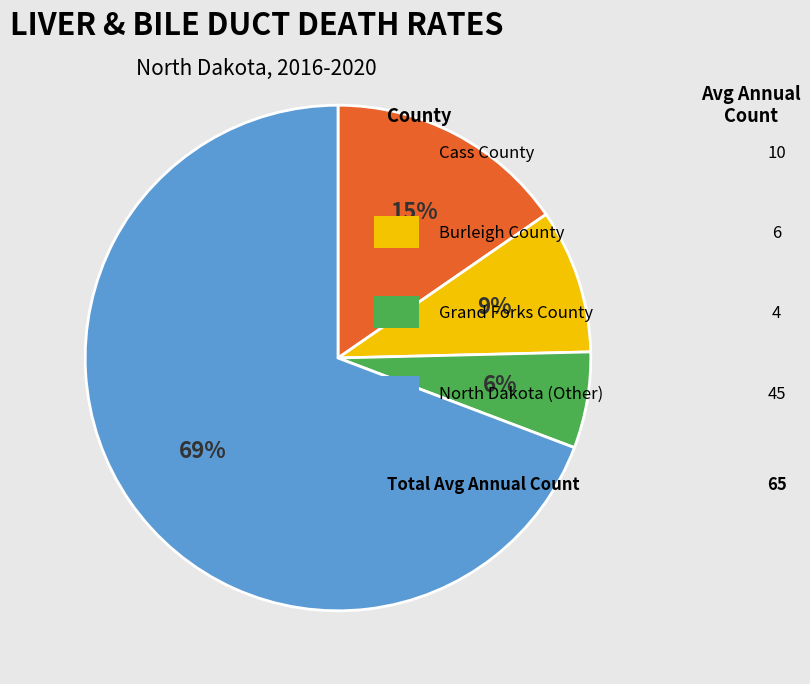

To the nearest percent, what is the average slice percentage?

25%